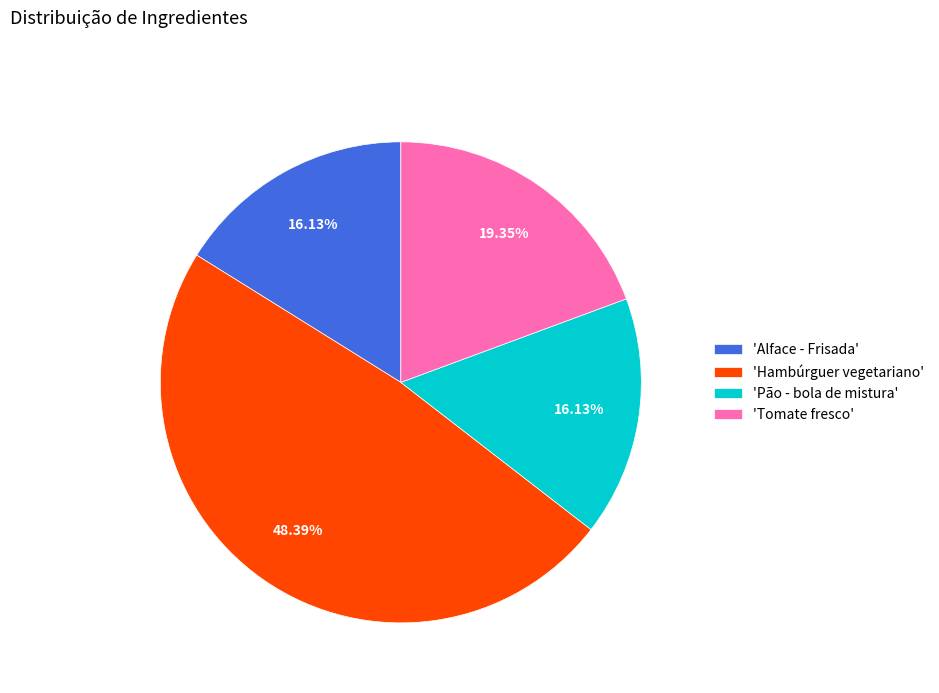

Between 'Alface - Frisada' and 'Tomate fresco', which is larger?

'Tomate fresco'